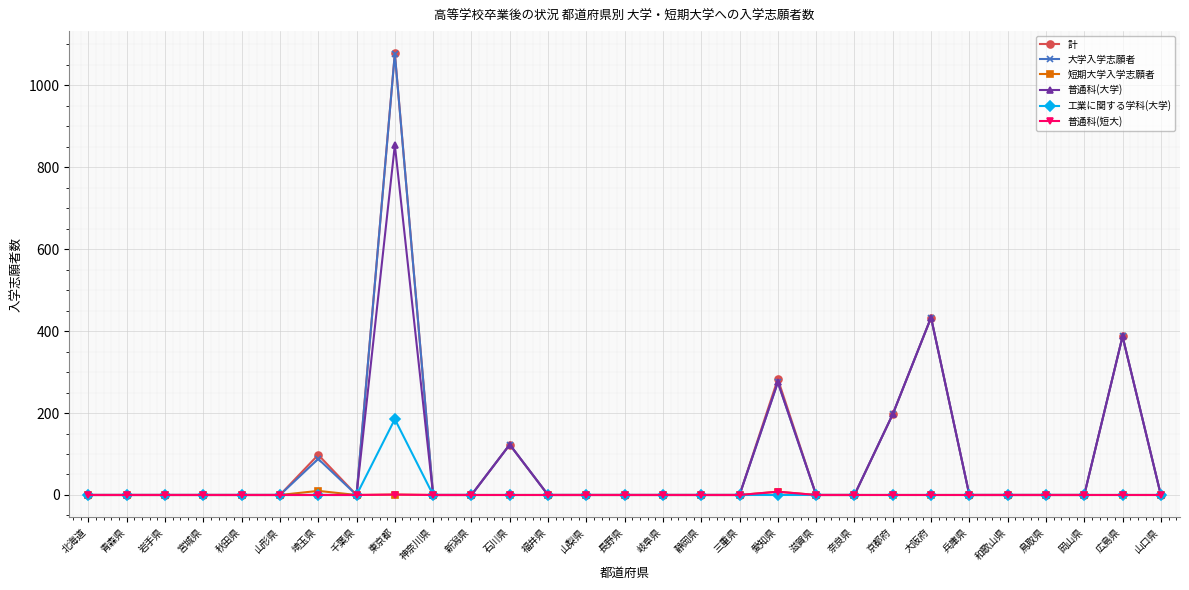

What is the highest value of the 大学入学志願者 series?

1077